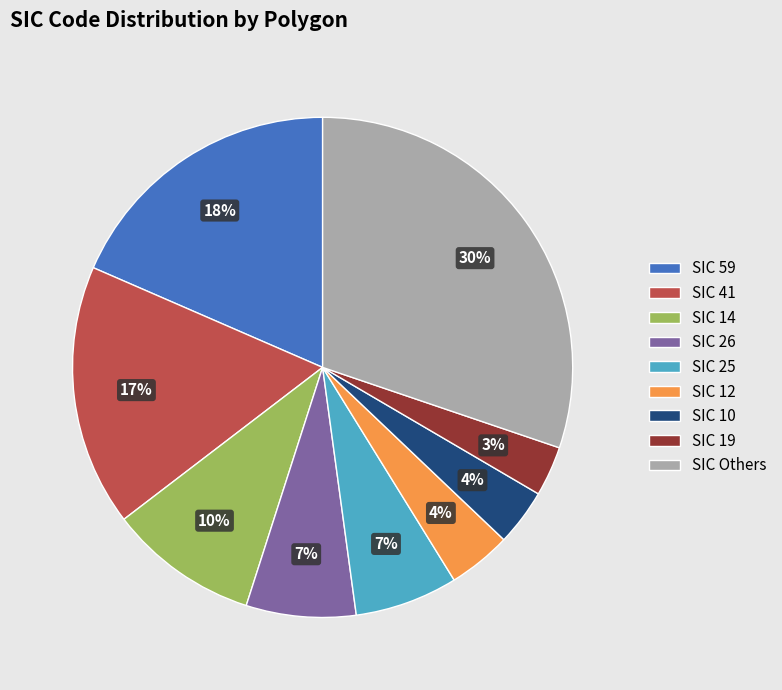

To the nearest percent, what portion does SIC 59 represent?

18%